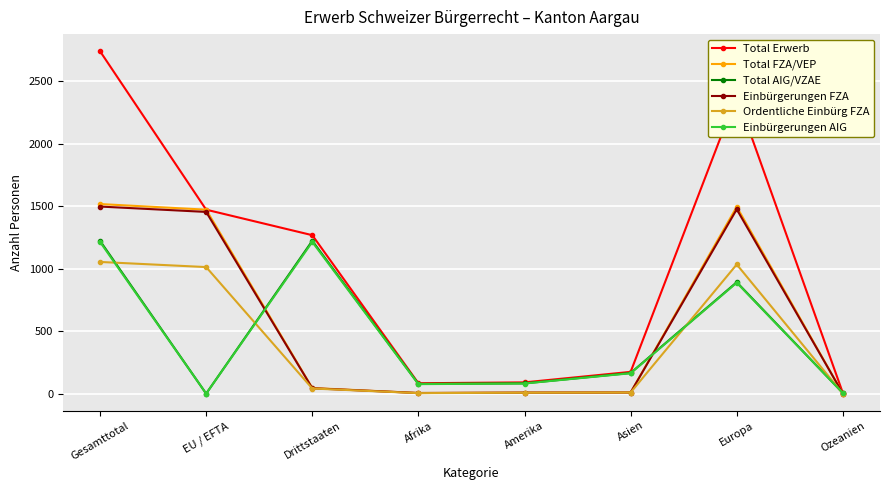

How many categories are shown in the chart?

8